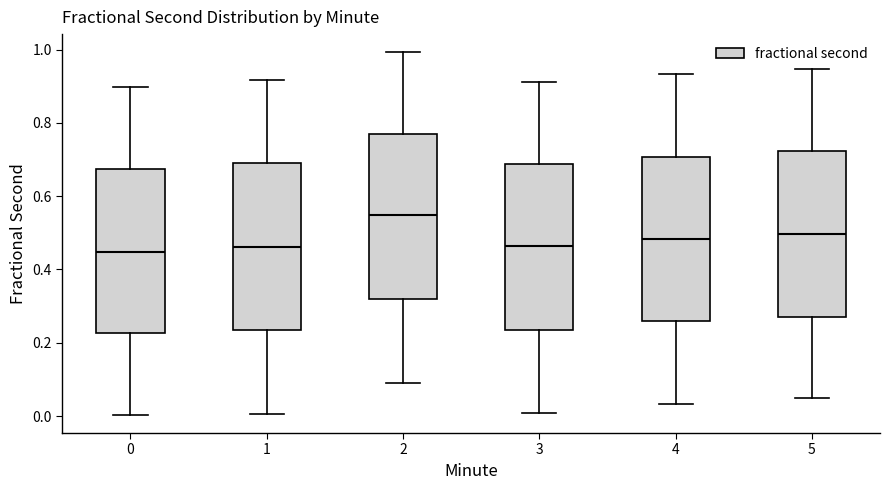

Reading left to right, transcribe this box plot: for each box, give where its median line is, the range the box spans, and where its two whiskers end, as read against the y-axis. The values are not printed on the chart, so give them approximately, as read against the axis.

0: median 0.44, box 0.22 to 0.68, whiskers 0.00 to 0.90
1: median 0.46, box 0.24 to 0.70, whiskers 0.00 to 0.92
2: median 0.54, box 0.32 to 0.78, whiskers 0.10 to 1.00
3: median 0.46, box 0.24 to 0.68, whiskers 0.00 to 0.92
4: median 0.48, box 0.26 to 0.70, whiskers 0.04 to 0.94
5: median 0.50, box 0.26 to 0.72, whiskers 0.04 to 0.94